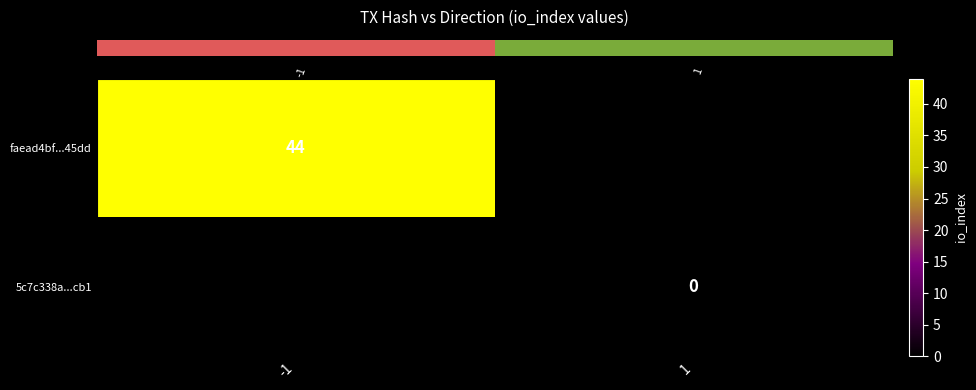

At which category does the chart reach its peak across all series?

-1